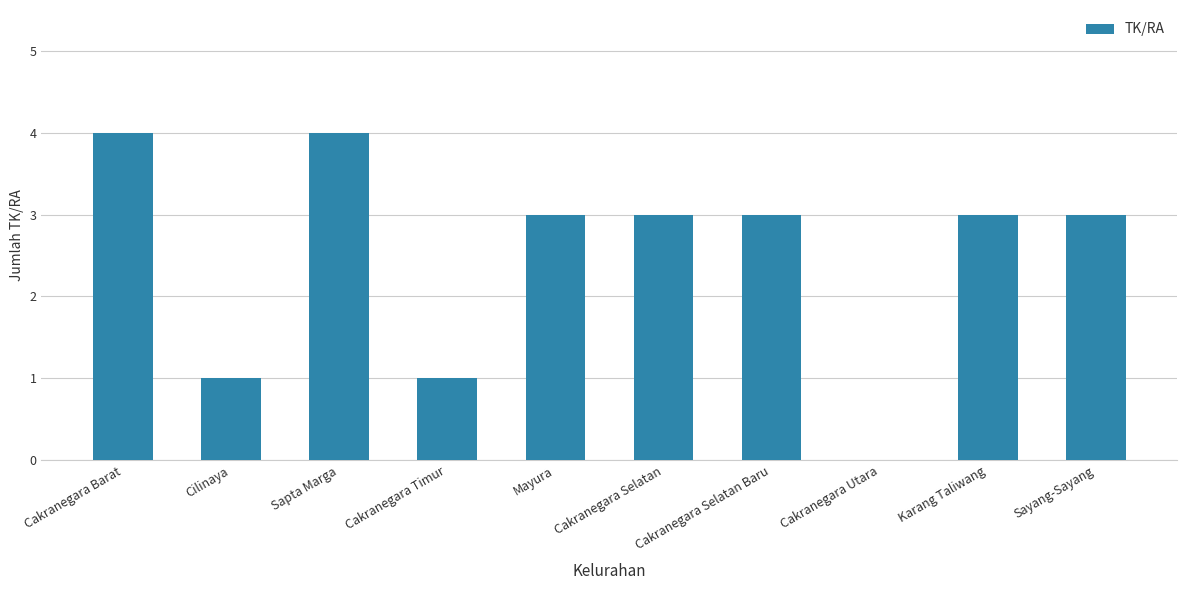

What is the maximum value shown in the chart?

4